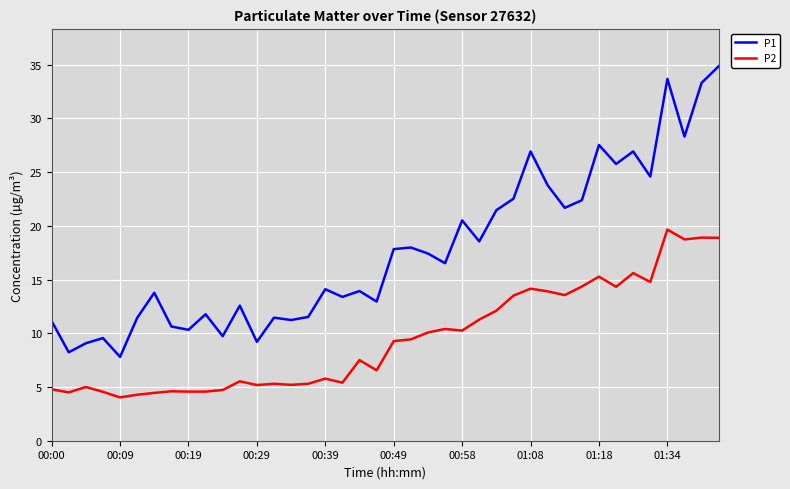

How many lines are shown in the chart?

2